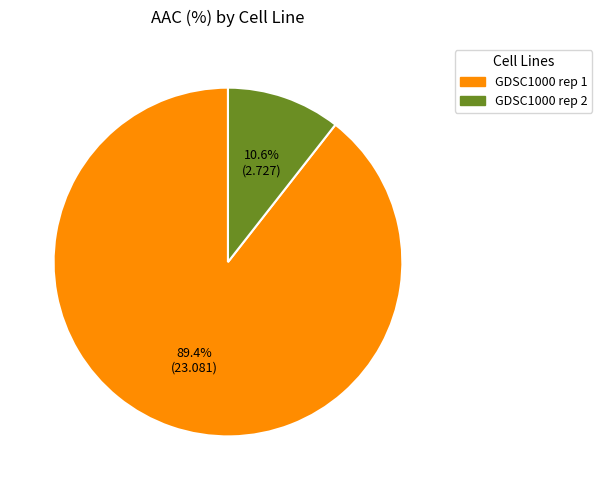

True or false: GDSC1000 rep 2 accounts for 11% of the total.

True